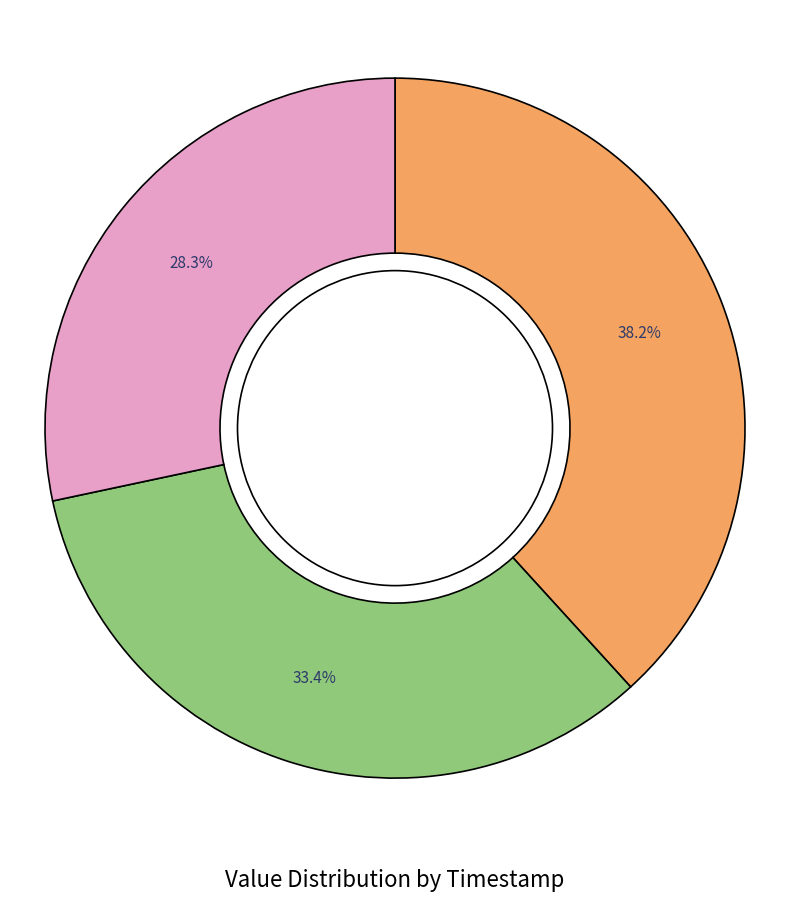

Does any single category account for the majority?

No